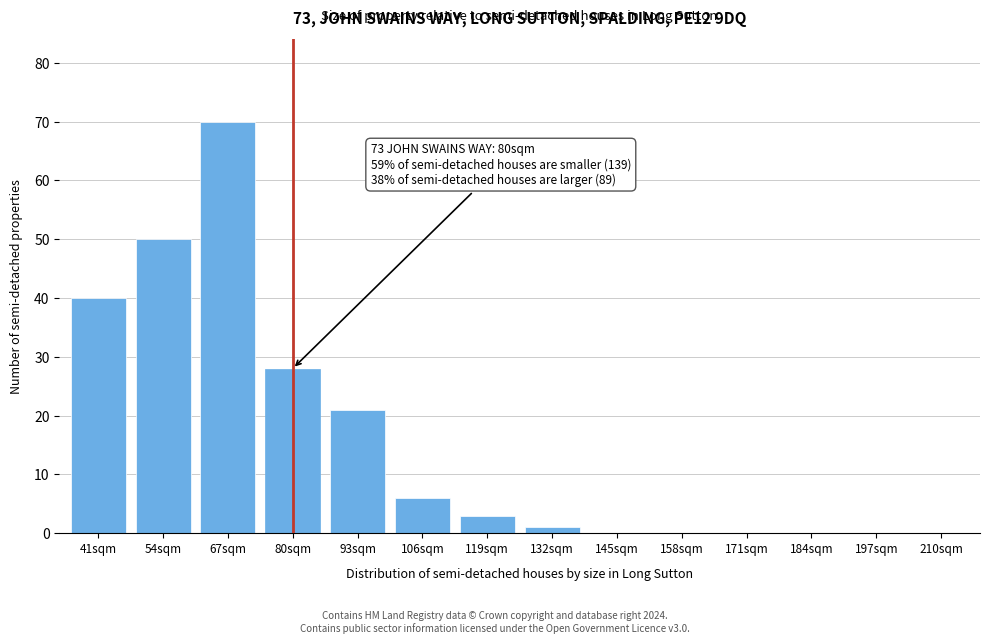

Reading left to right, transcribe all the data shown in this chart.

41sqm=40	54sqm=50	67sqm=70	80sqm=28	93sqm=21	106sqm=6	119sqm=3	132sqm=1	145sqm=0	158sqm=0	171sqm=0	184sqm=0	197sqm=0	210sqm=0